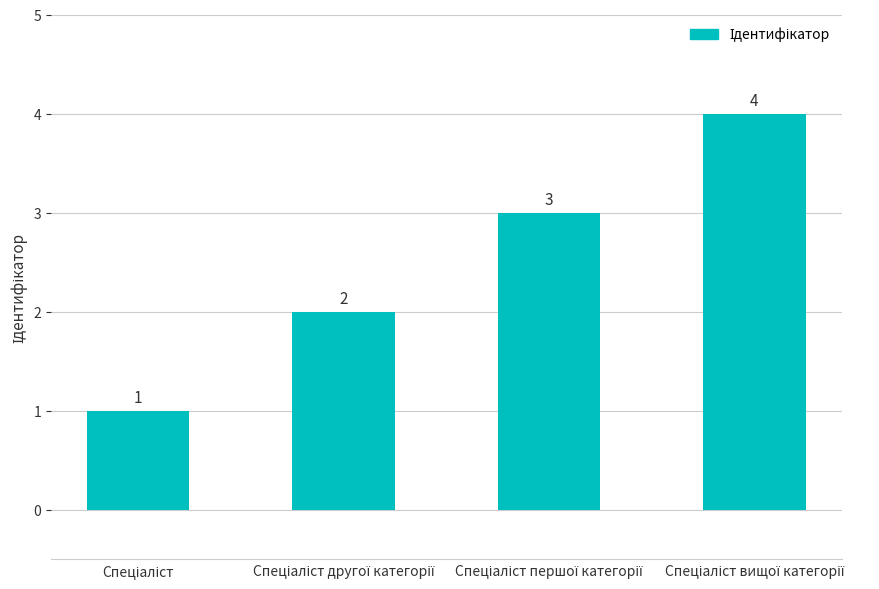

What is the value of the 3rd bar from the left?

3